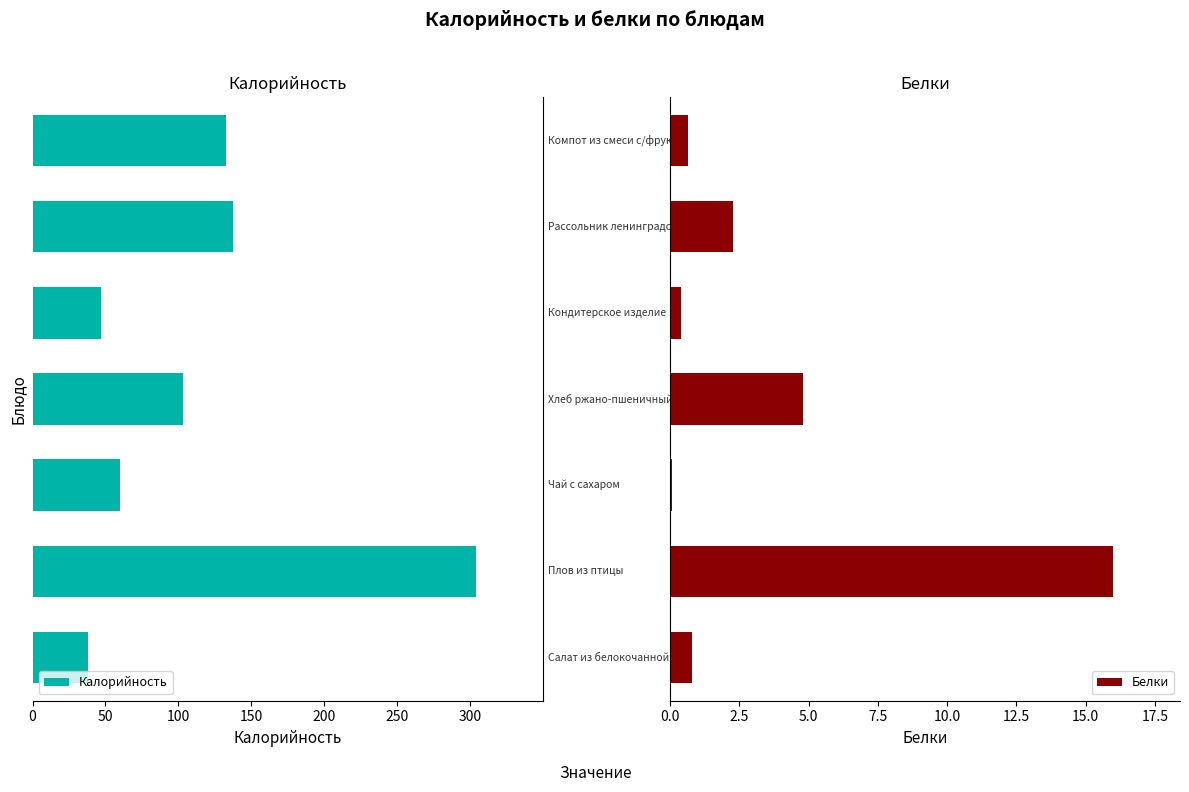

What is the average value of the Белки series?

3.6